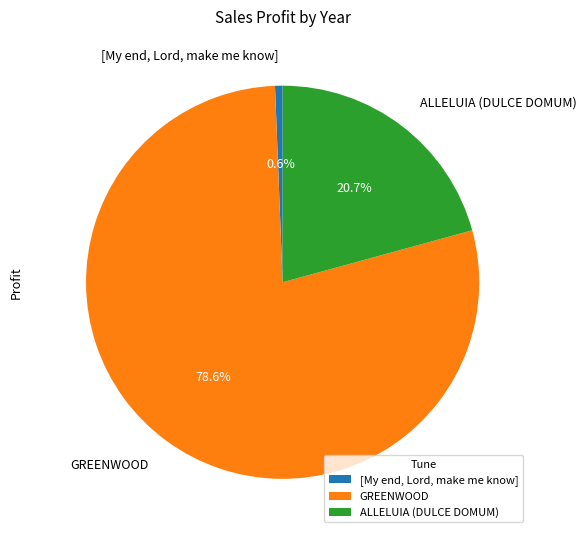

Is there any slice that represents more than half of the pie?

Yes